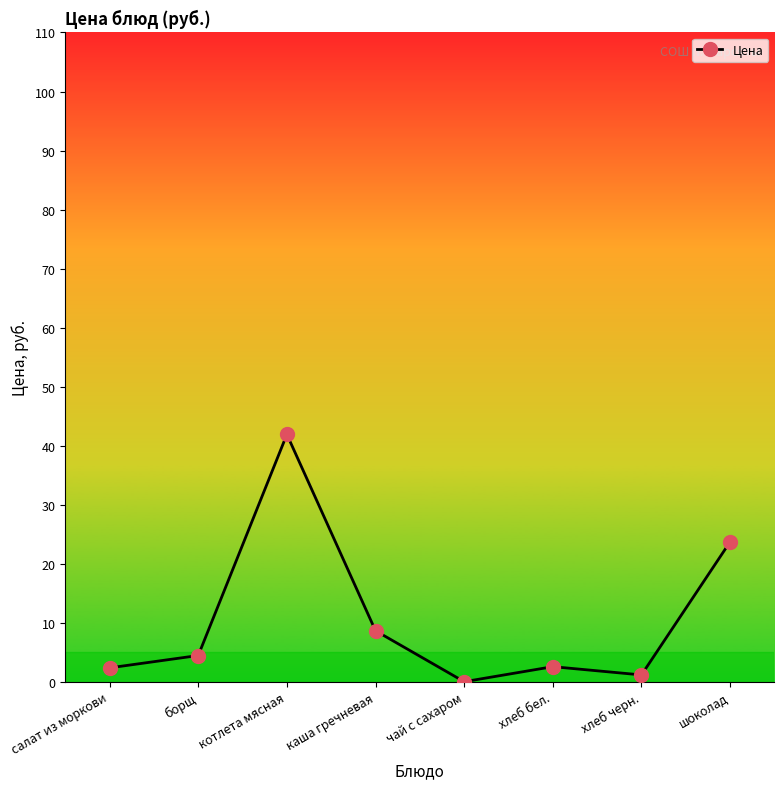

True or false: there are more than 0 points higher than both neighbors.

True